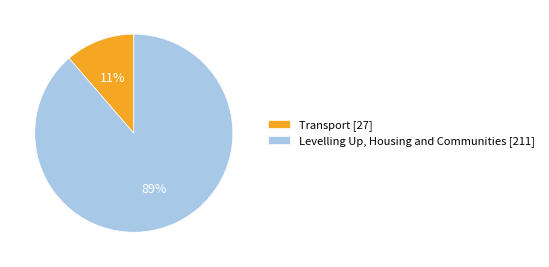

To the nearest percent, what percentage of the pie is Transport [27]?

11%